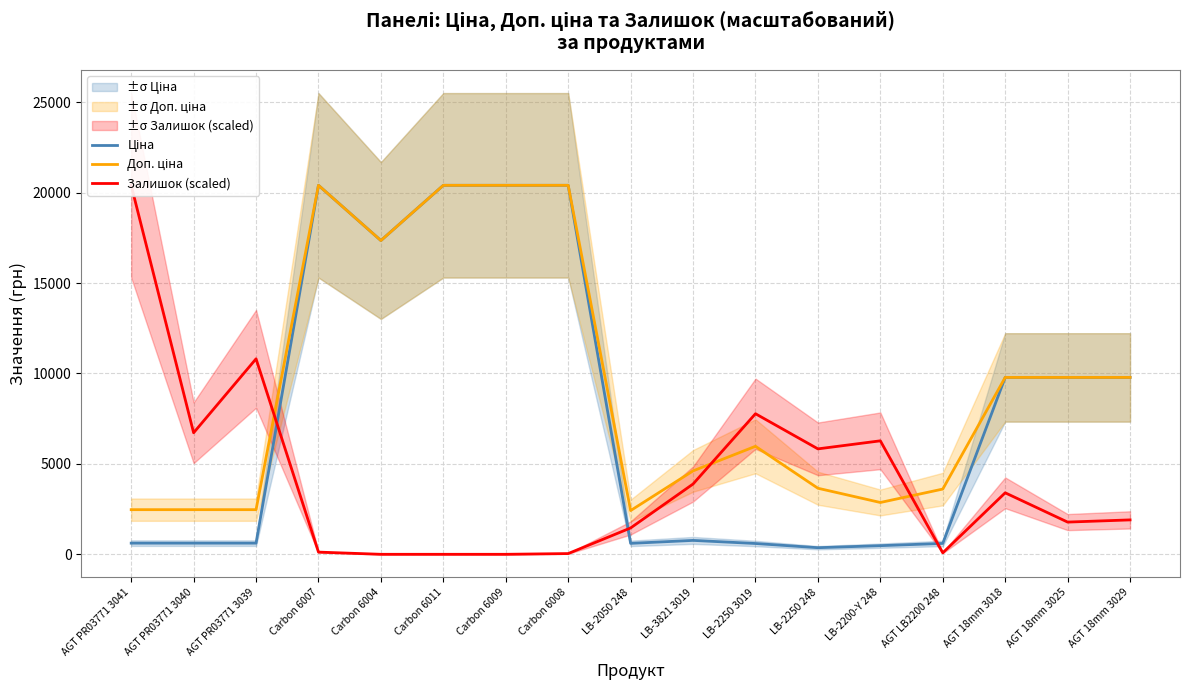

What is the difference between the highest and lowest values at AGT PR03771 3039?

10194.2